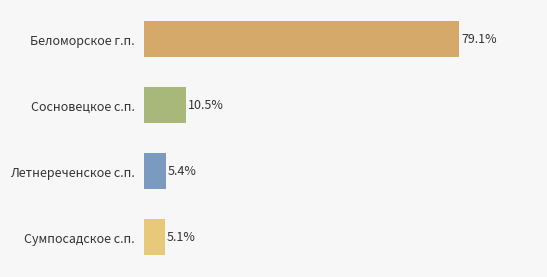

Are the bars grouped side by side (vs. stacked)?

No